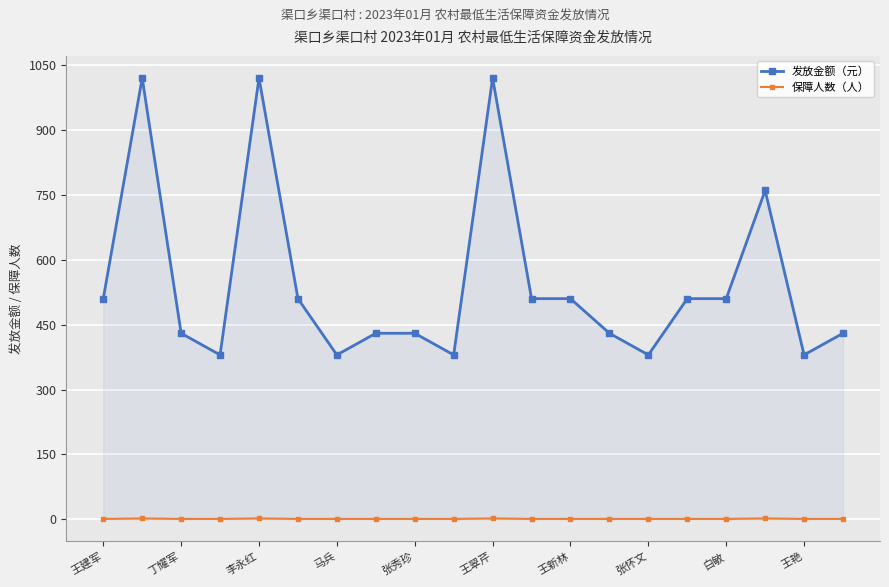

What are all the series names shown in the legend?

发放金额（元）, 保障人数（人）